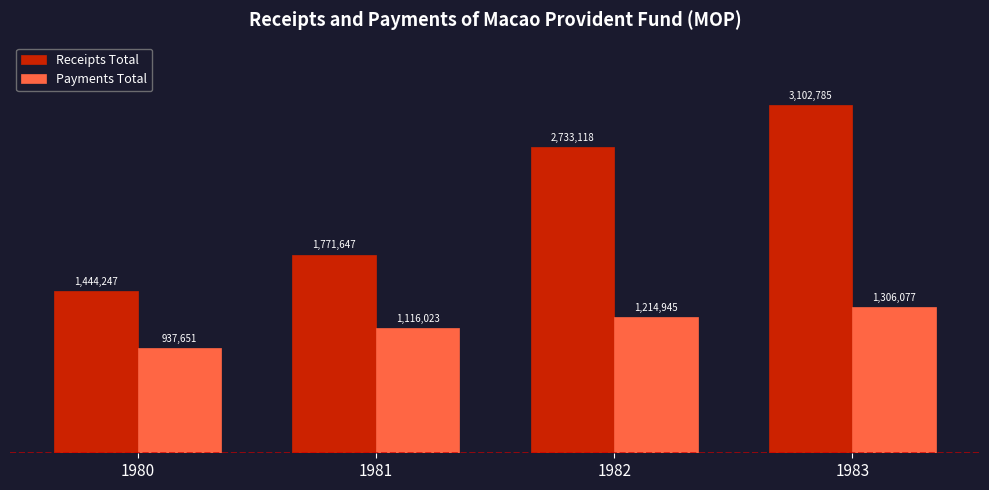

What is the spread (max minus min) of values at 1983?

1796708